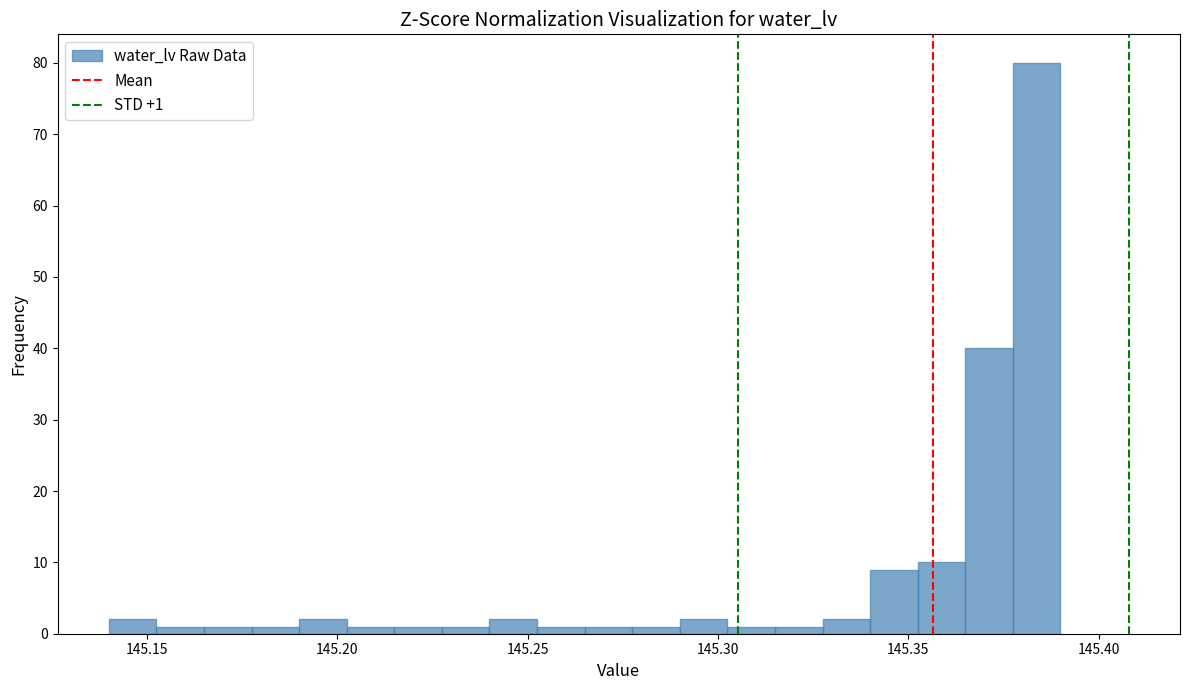

Around what value on the x-axis is the tallest bar? Give the approximate position of its centre, as read against the axis.

145.385